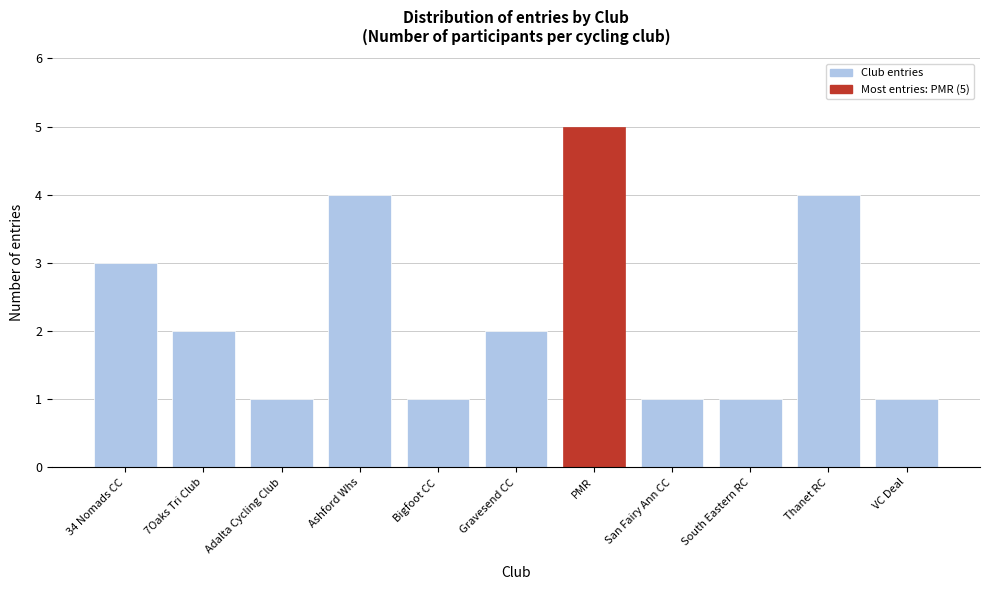

Reading right to left, extract all data points from this chart.

VC Deal=1	Thanet RC=4	South Eastern RC=1	San Fairy Ann CC=1	PMR=5	Gravesend CC=2	Bigfoot CC=1	Ashford Whs=4	Adalta Cycling Club=1	7Oaks Tri Club=2	34 Nomads CC=3